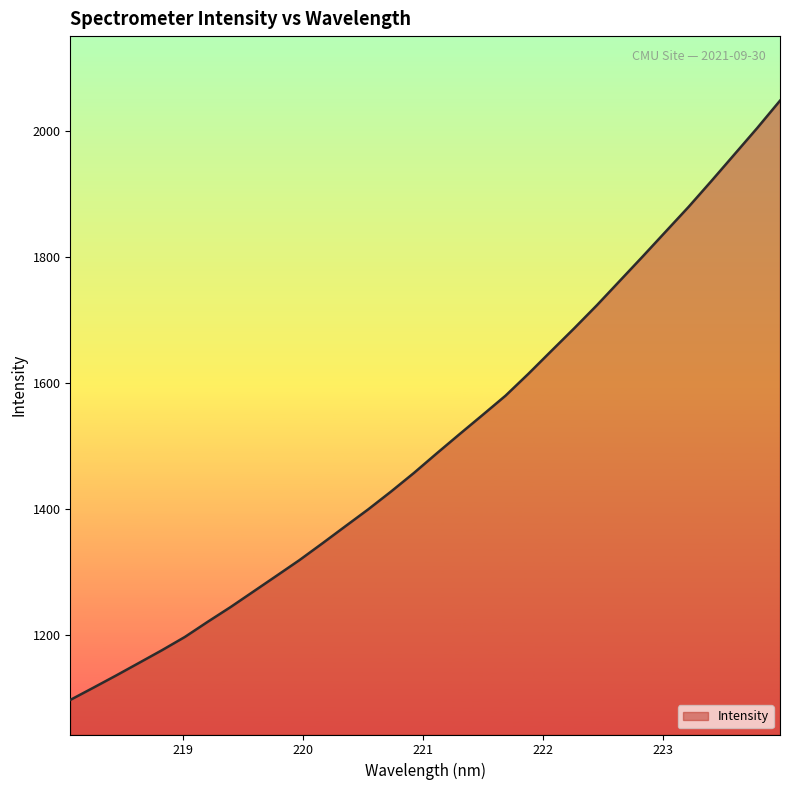

Count the number of categories in the chart.

32